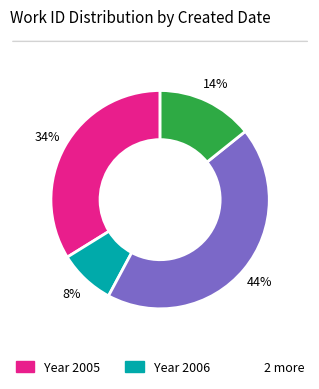

To the nearest percent, what is the average slice percentage?

25%